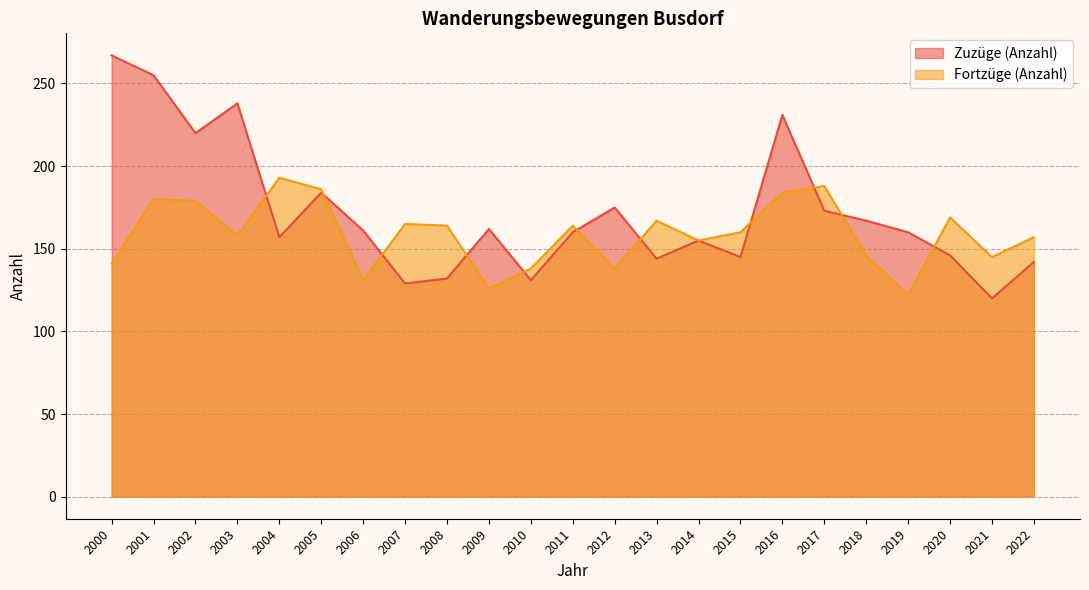

What is the value of the Fortzüge (Anzahl) point at the 8th from the left?

165